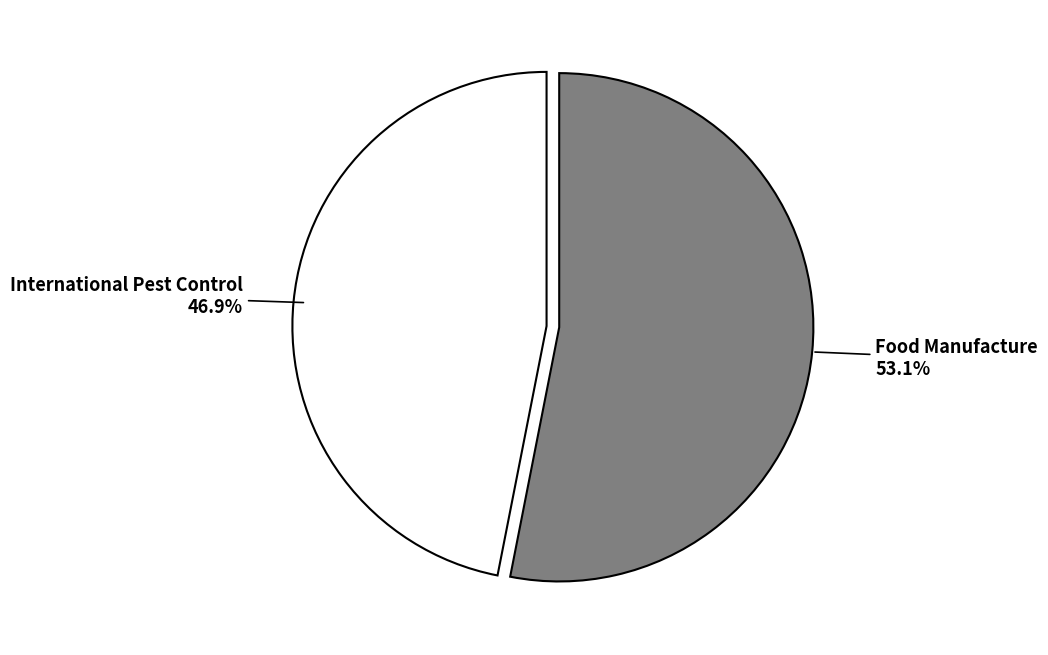

Is International Pest Control the majority of the pie?

No